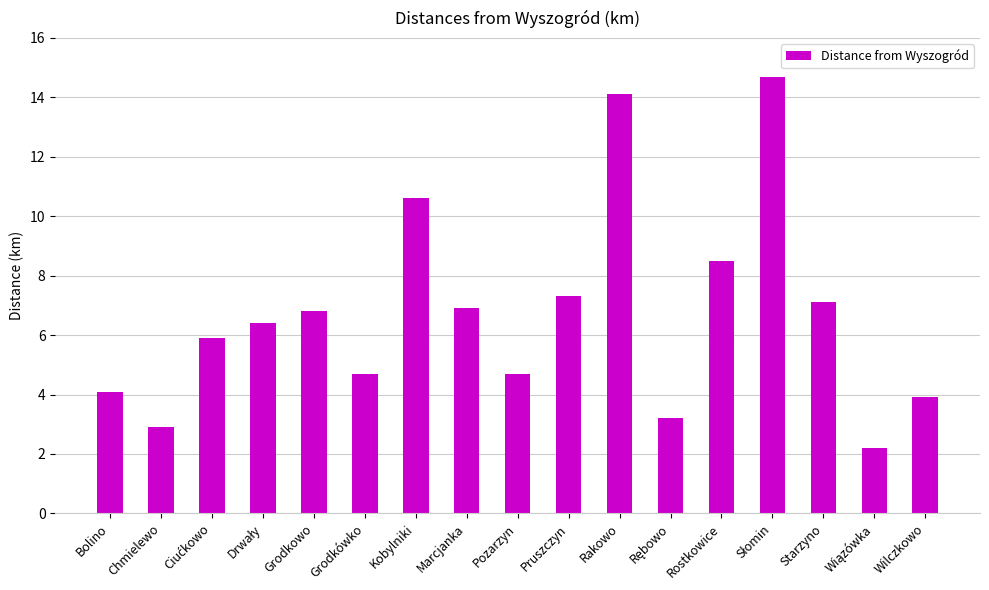

What is the sum of the values at Grodkówko and Chmielewo?

7.6